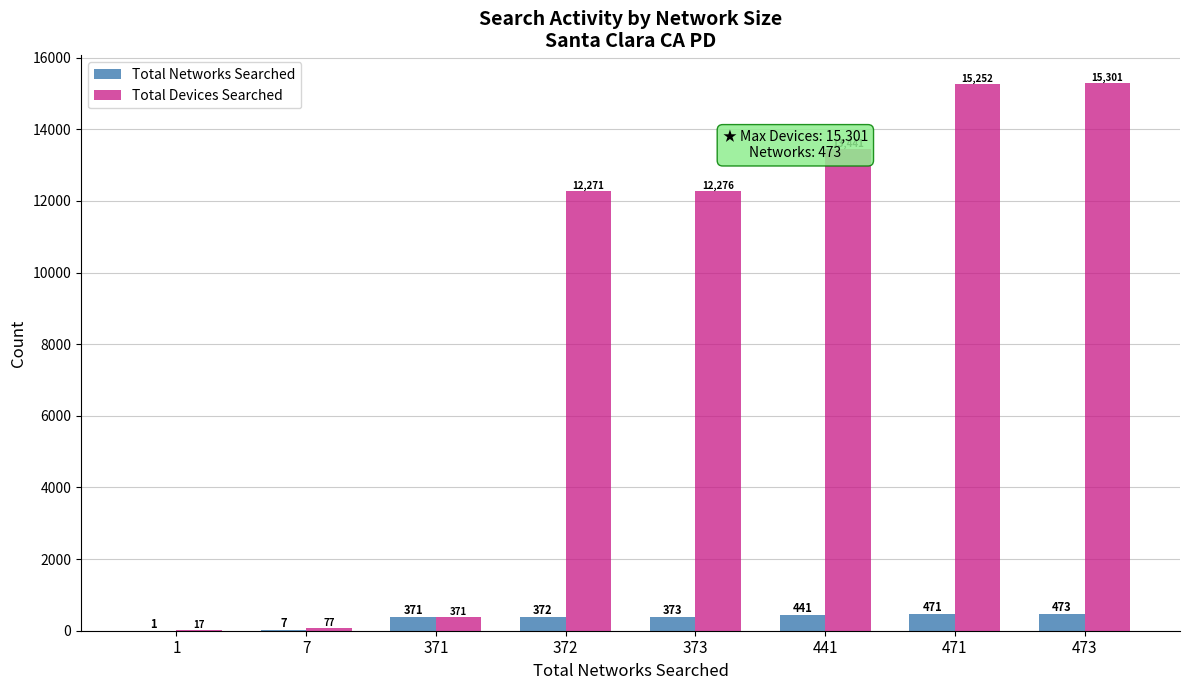

How many groups of bars are there?

8